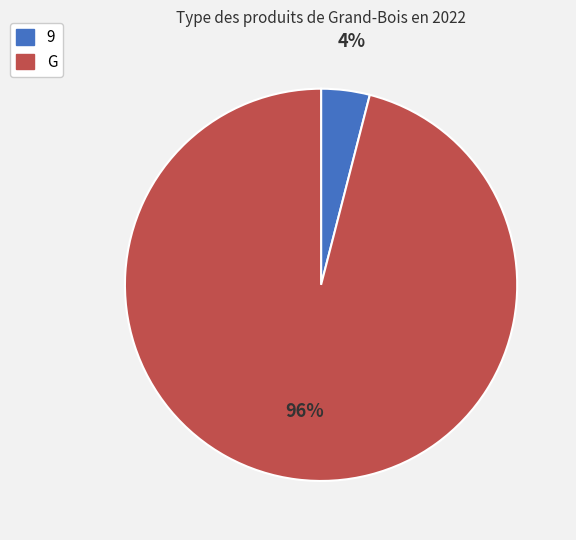

Is it true that G is 96% of the pie?

True